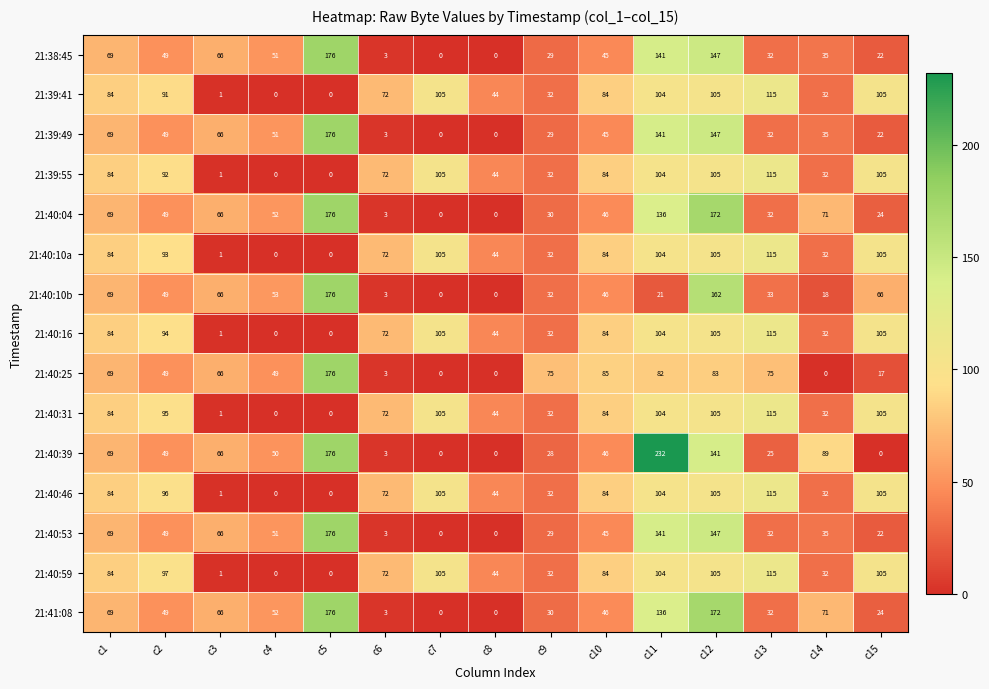

What is the highest value of the 21:40:10a series?

115